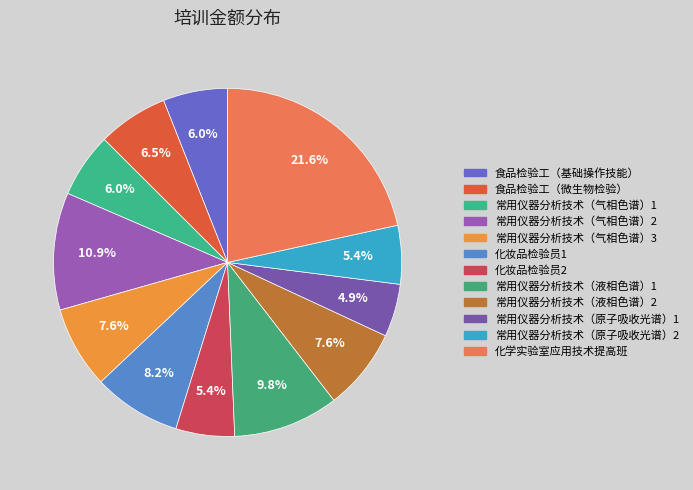

Rank the categories by value from lowest to highest.

常用仪器分析技术（原子吸收光谱）1, 化妆品检验员2, 常用仪器分析技术（原子吸收光谱）2, 食品检验工（基础操作技能）, 常用仪器分析技术（气相色谱）1, 食品检验工（微生物检验）, 常用仪器分析技术（气相色谱）3, 常用仪器分析技术（液相色谱）2, 化妆品检验员1, 常用仪器分析技术（液相色谱）1, 常用仪器分析技术（气相色谱）2, 化学实验室应用技术提高班